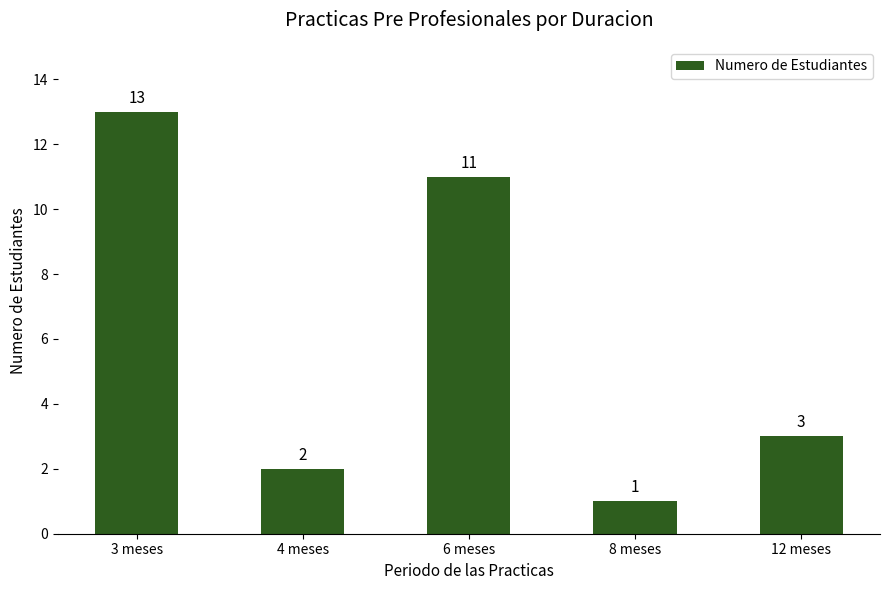

How many bars are there in total?

5